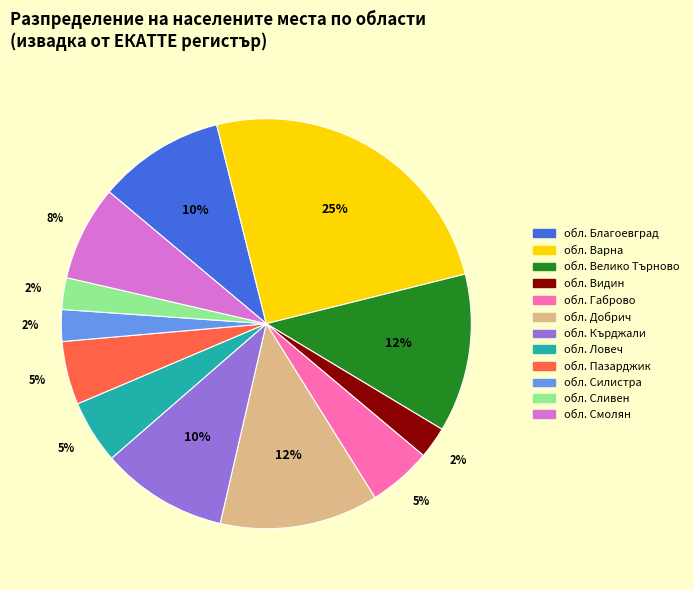

Which category has the biggest portion of the pie?

обл. Варна